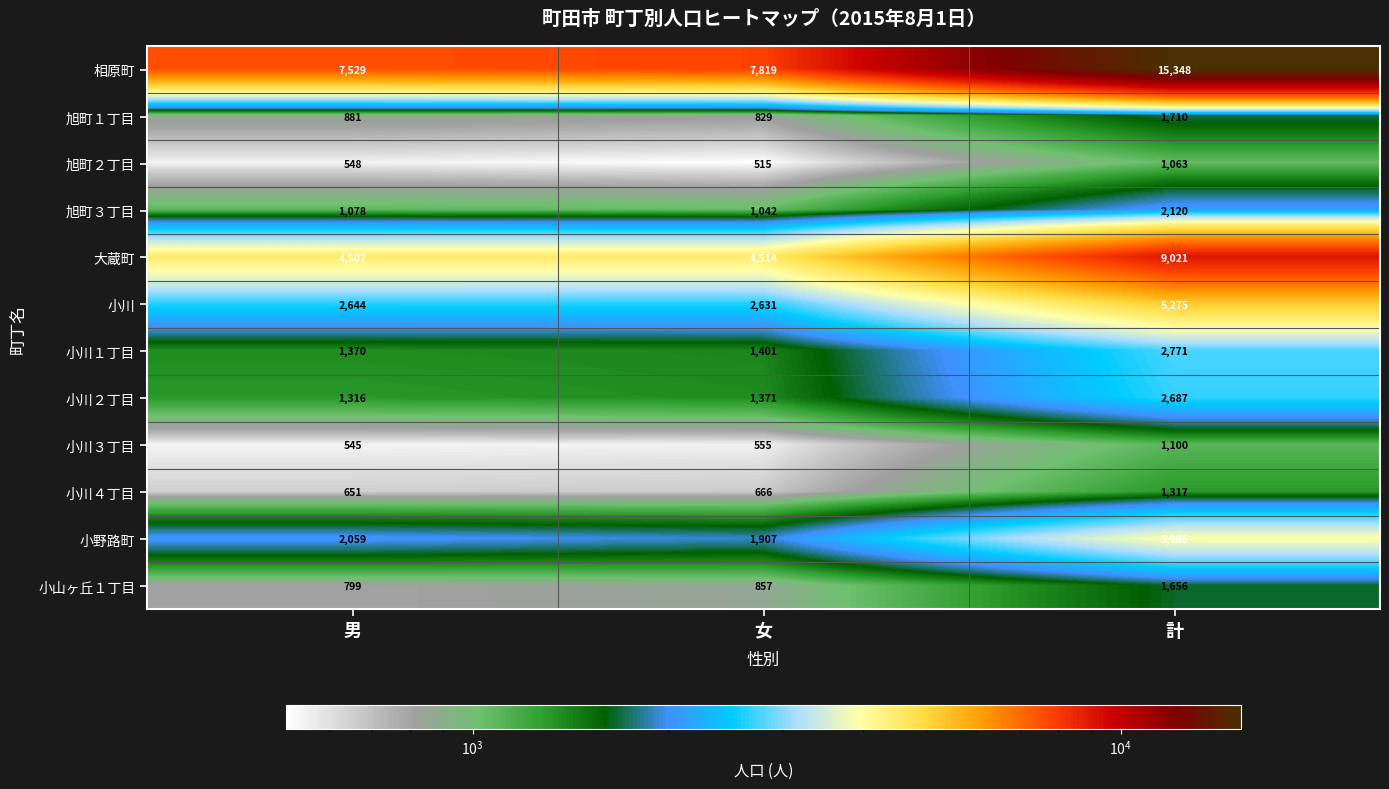

The value of 旭町１丁目 at 計 is 721. True or false?

False